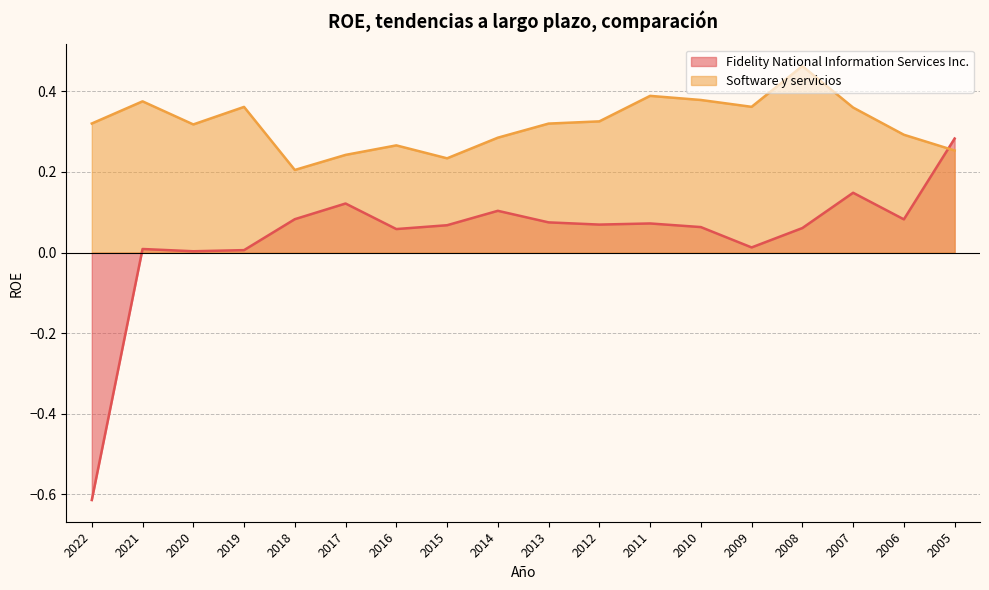

Which category has the lowest value in the Software y servicios series?

2018